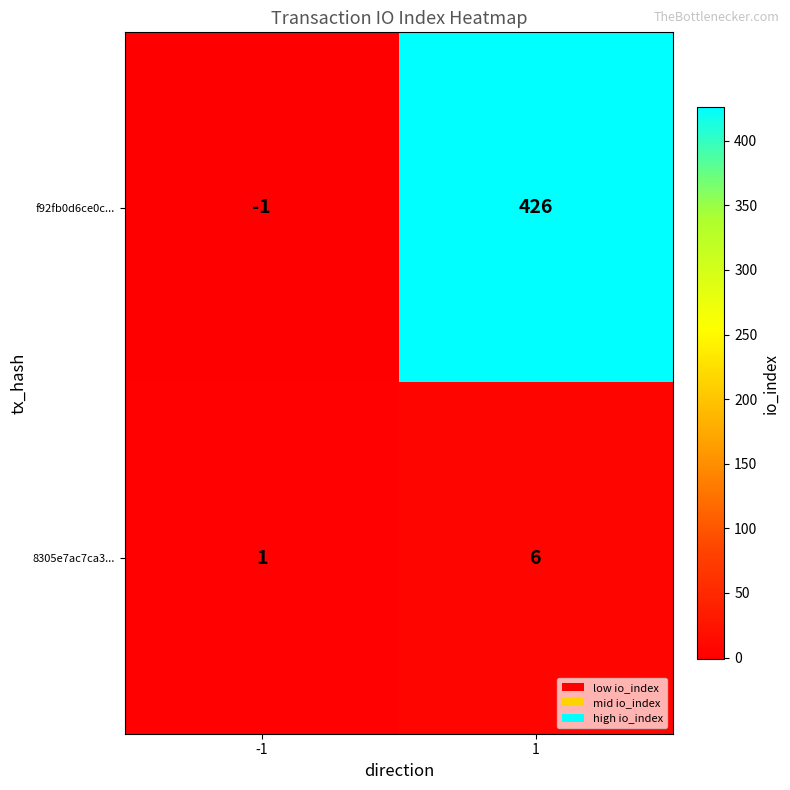

Which series has the largest total across all categories?

f92fb0d6ce0c...